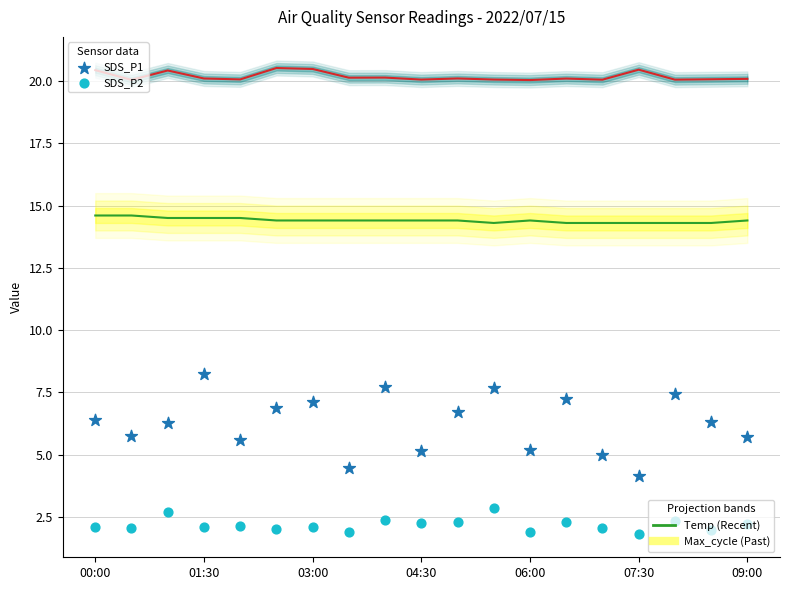

What is the total value across all series at 03:00?

43.9